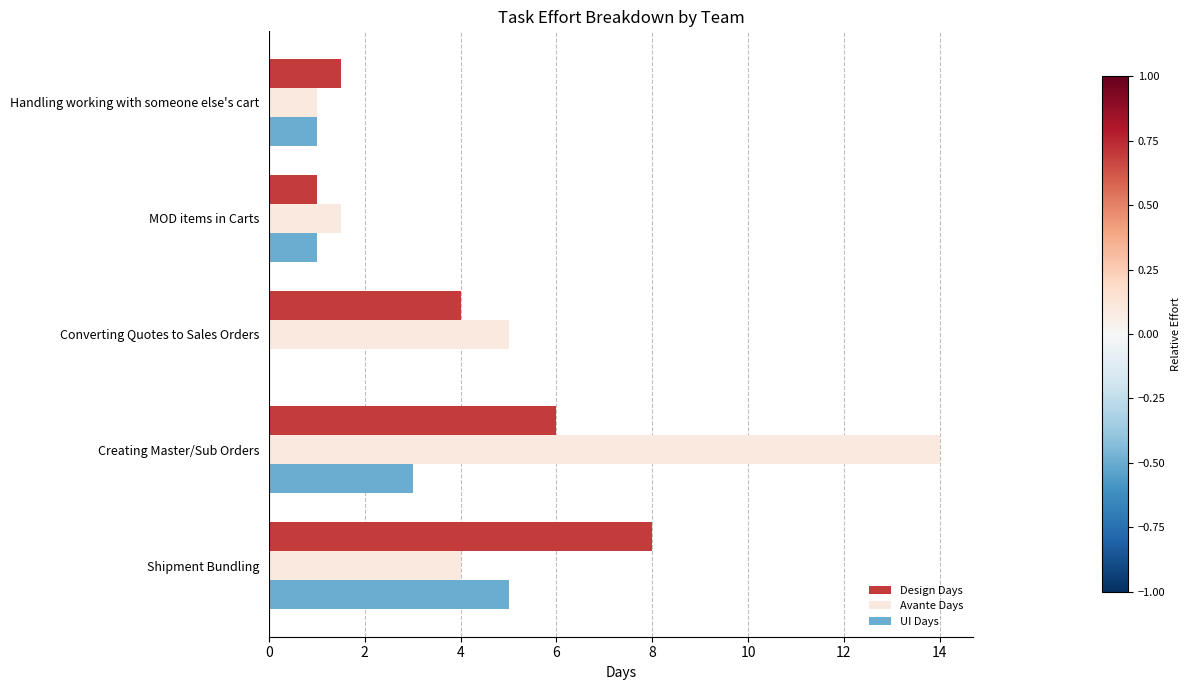

What is the average value of the UI Days series?

2.0